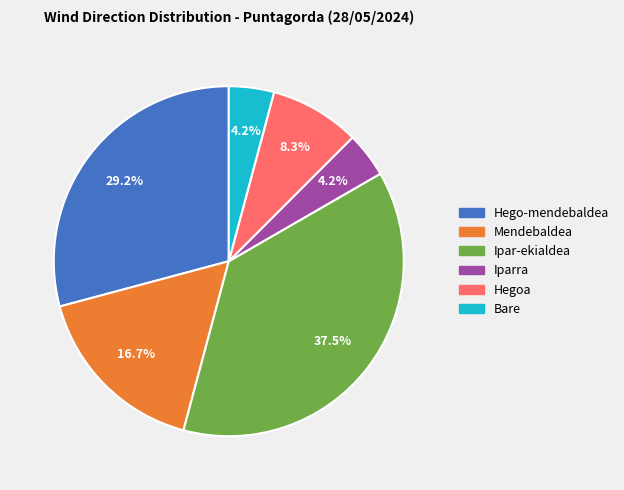

Which slice is the largest?

Ipar-ekialdea